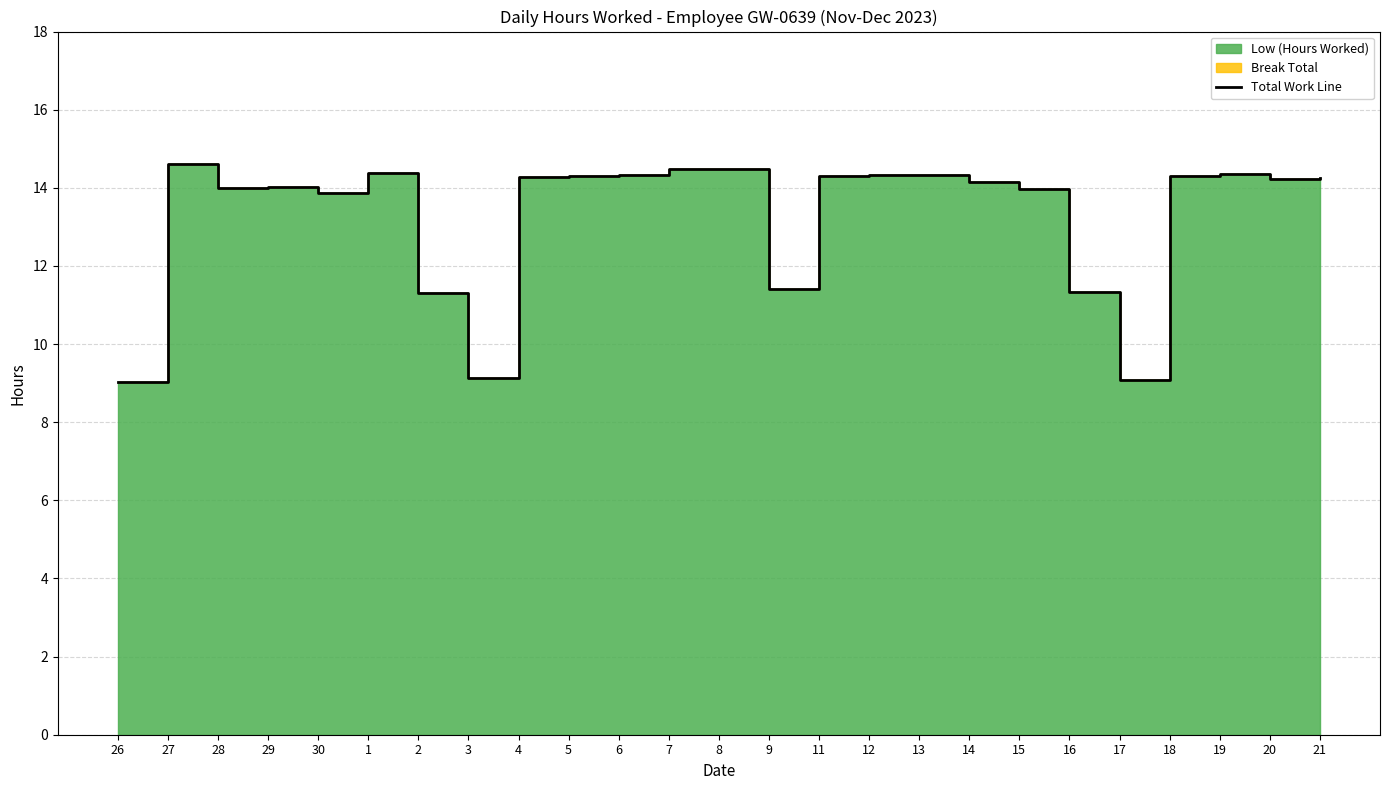

Reading right to left, what are all the values shown in this chart?

21=14.3	20=14.2	19=14.3	18=14.3	17=9.1	16=11.3	15=14.0	14=14.2	13=14.3	12=14.3	11=14.3	9=11.4	8=14.5	7=14.5	6=14.3	5=14.3	4=14.3	3=9.1	2=11.3	1=14.4	30=13.9	29=14.0	28=14.0	27=14.6	26=9.0